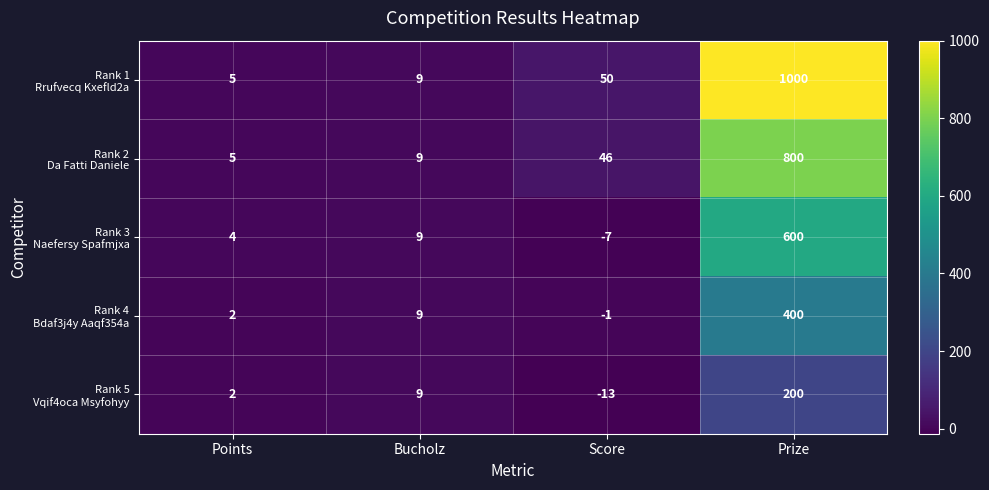

What is the total value across all series at Prize?

3000